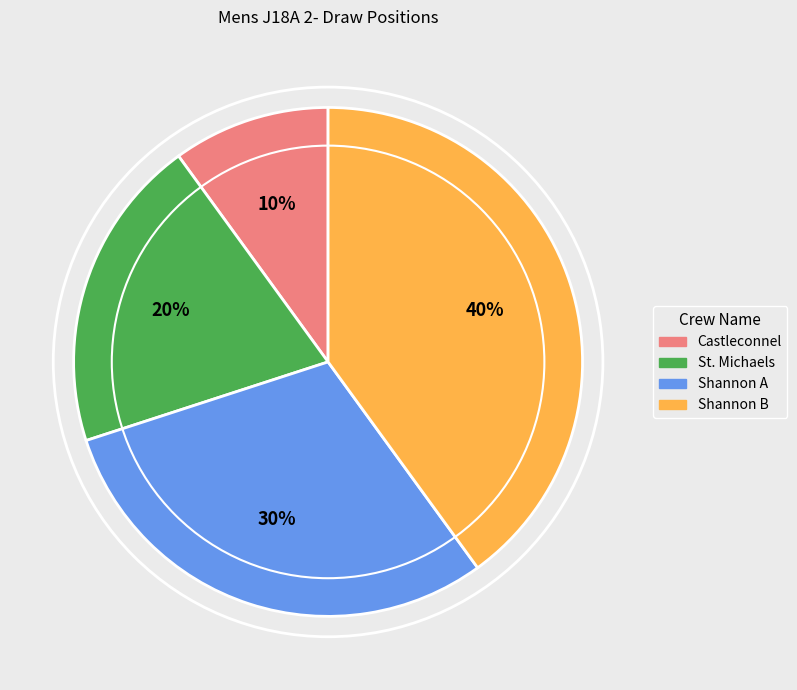

Is it true that Shannon B is 29% of the pie?

False